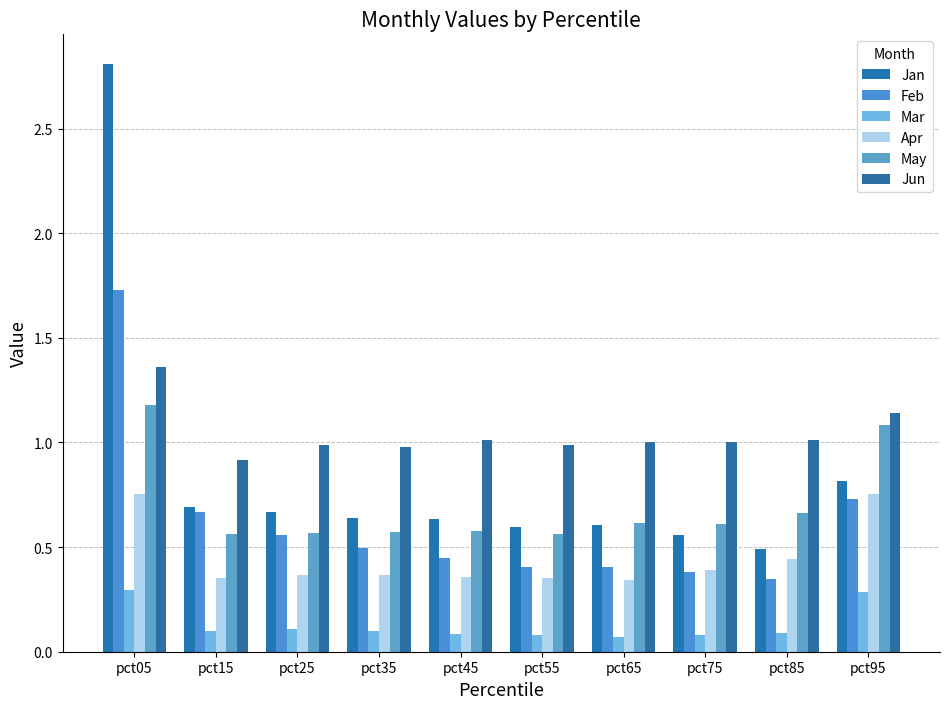

The Jun series shows 1.3 at pct55. True or false?

False